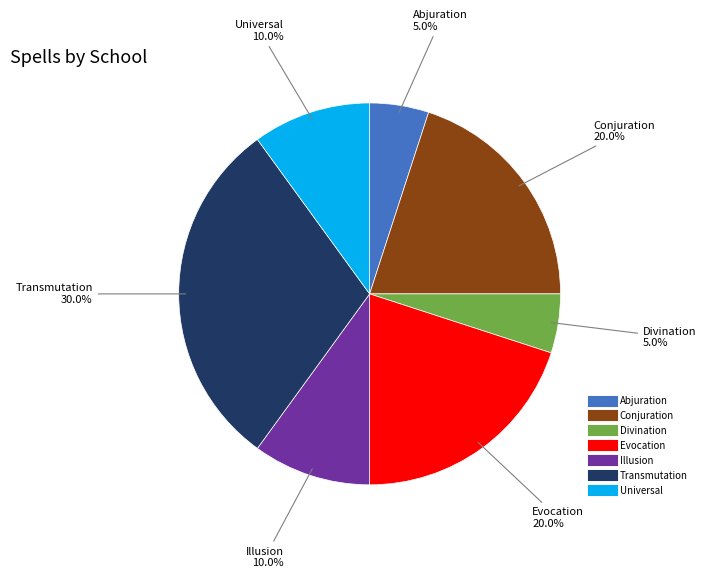

Does Evocation account for over 50% of the chart?

No